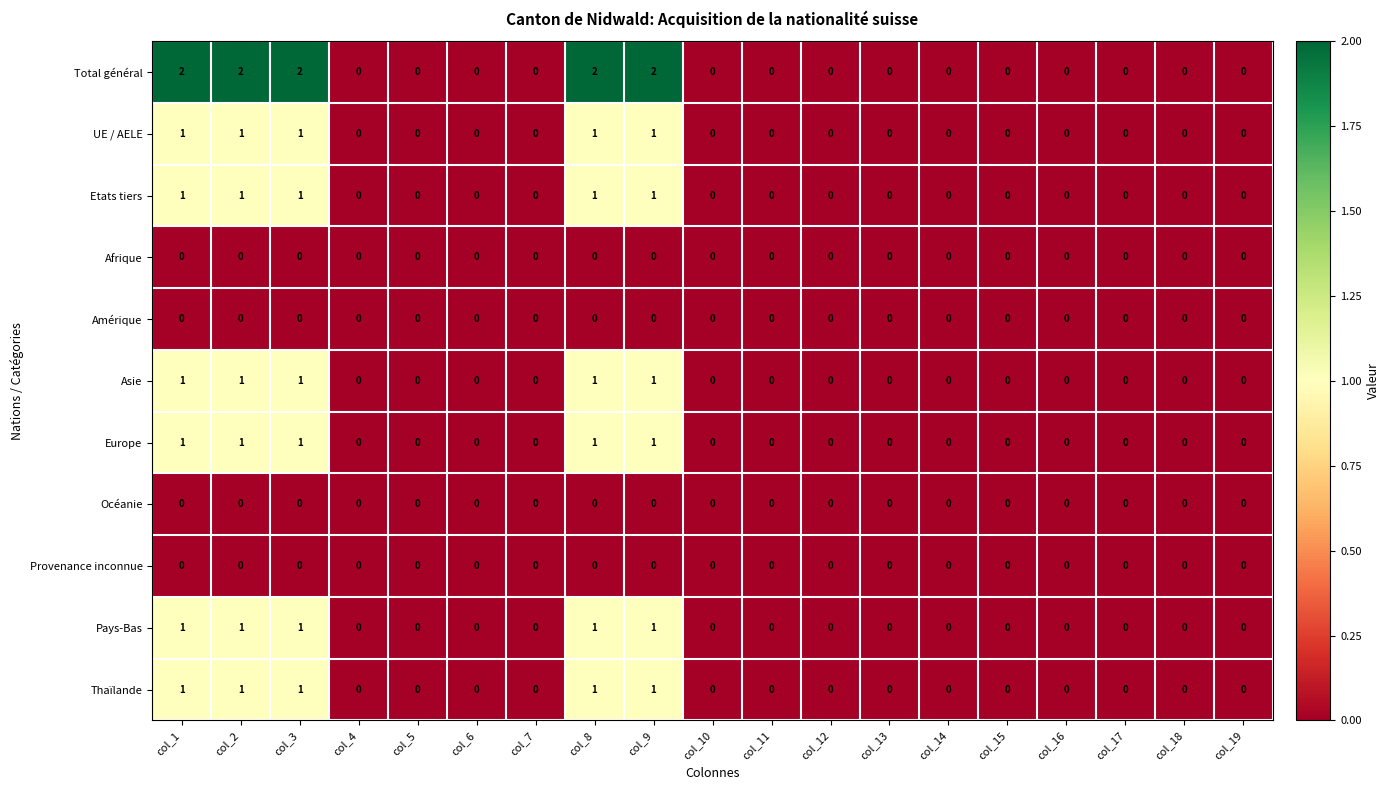

How many UE / AELE values are between 0 and 1?

19